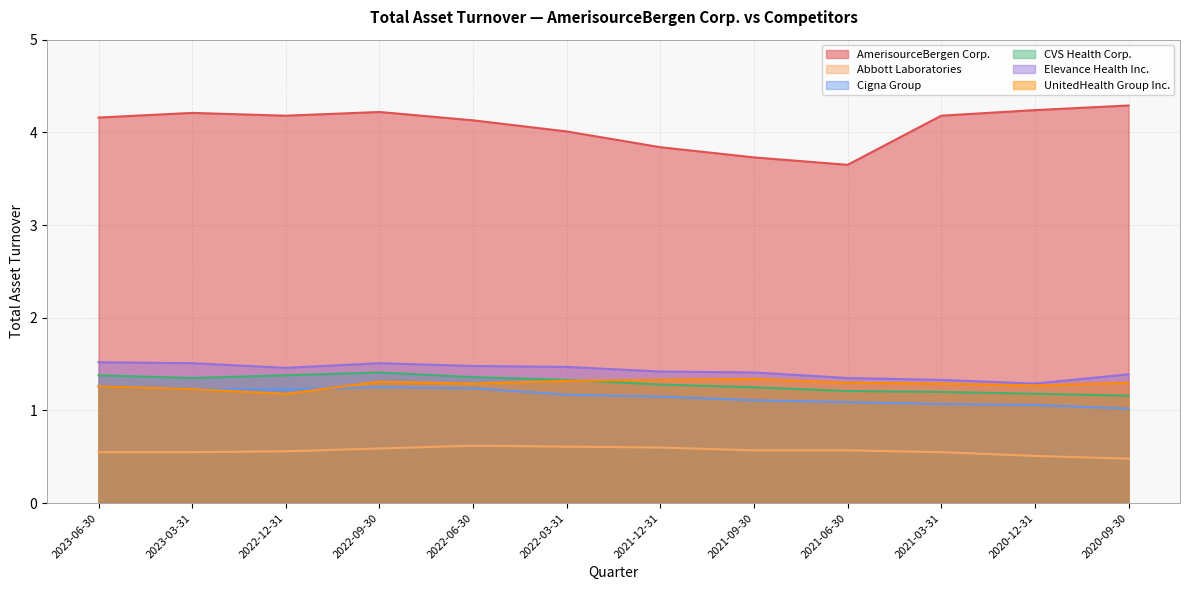

True or false: Abbott Laboratories and UnitedHealth Group Inc. intersect in this chart.

False